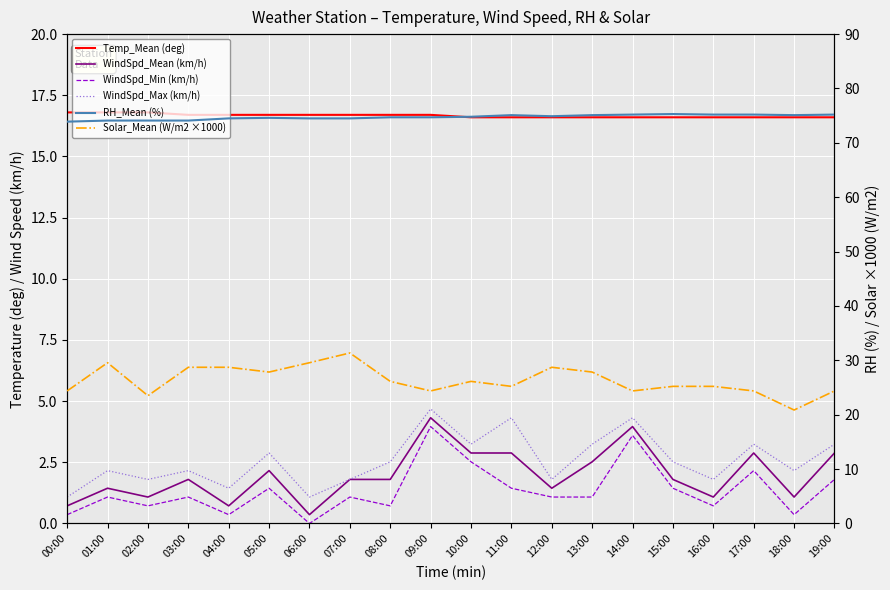

Rank the categories by Solar_Mean (W/m2 ×1000) value from lowest to highest.

18:00, 02:00, 00:00, 09:00, 14:00, 17:00, 19:00, 11:00, 15:00, 16:00, 08:00, 10:00, 05:00, 13:00, 03:00, 04:00, 12:00, 01:00, 06:00, 07:00